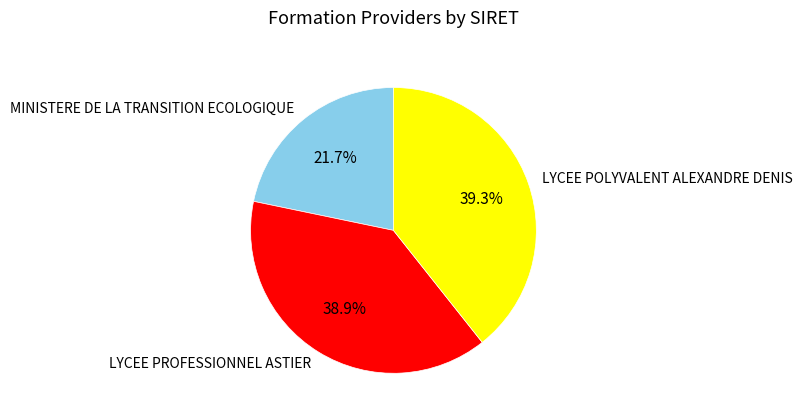

Which category has the smallest portion of the pie?

MINISTERE DE LA TRANSITION ECOLOGIQUE